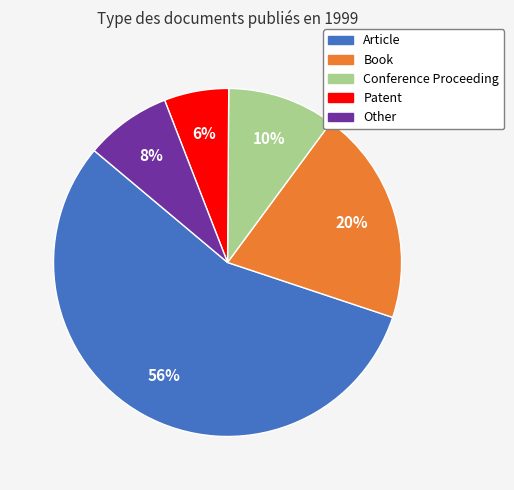

How many segments does this pie chart have?

5